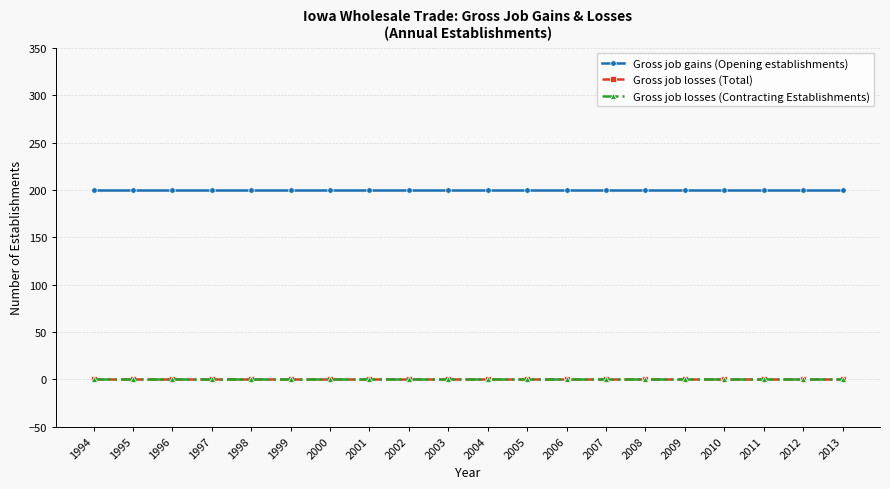

The Gross job gains (Opening establishments) series shows 291 at 2009. True or false?

False